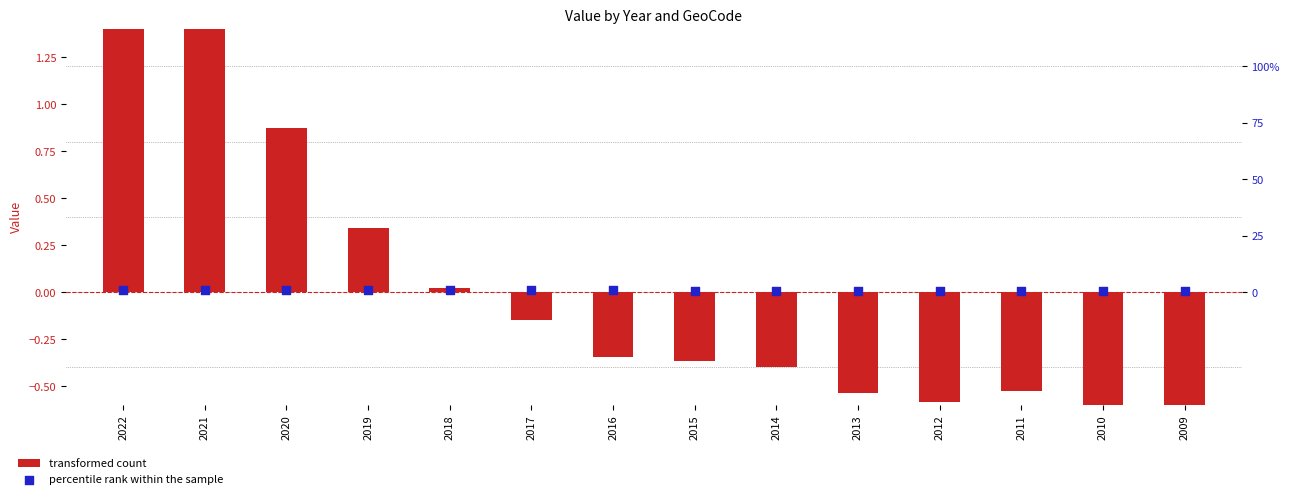

At how many categories does at least one series exceed 0?

14